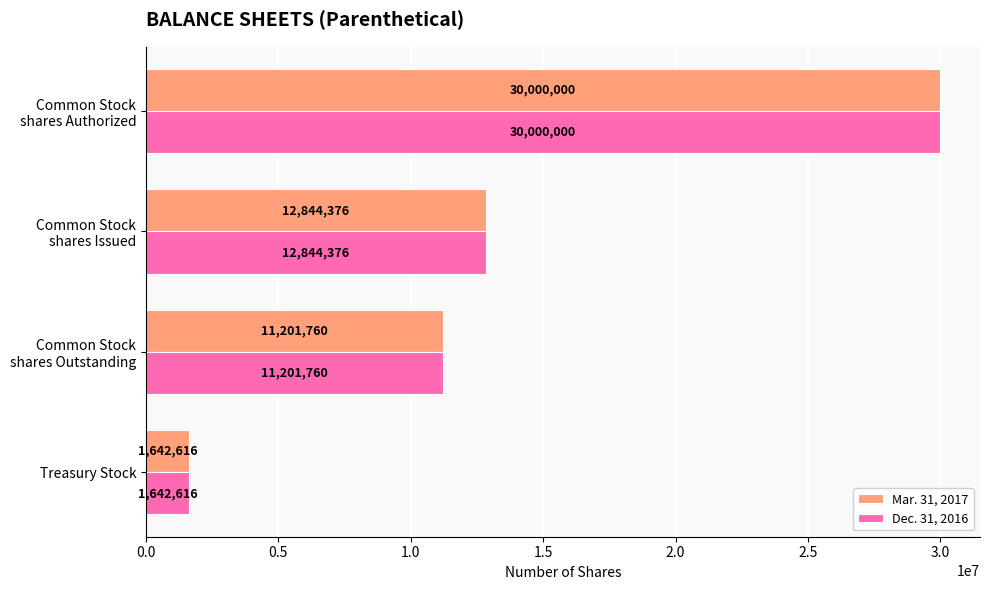

At how many categories does at least one series exceed 9575905?

3